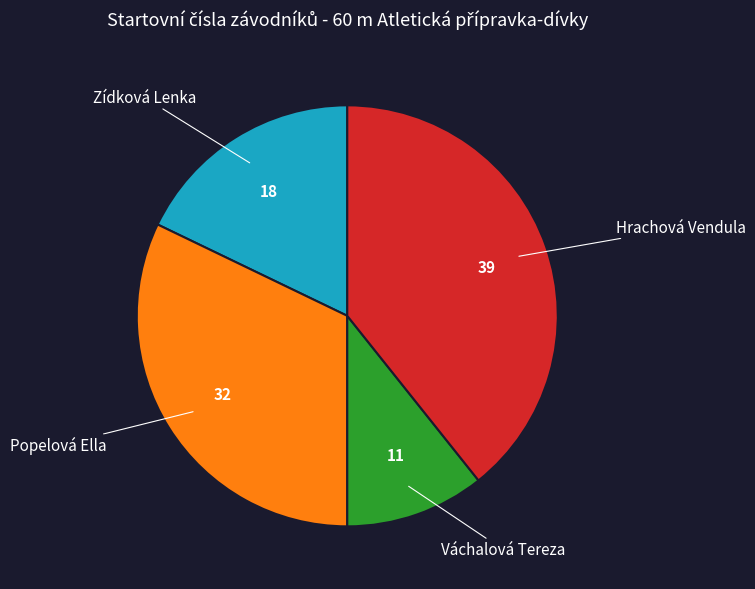

True or false: Zídková Lenka accounts for 18% of the total.

True